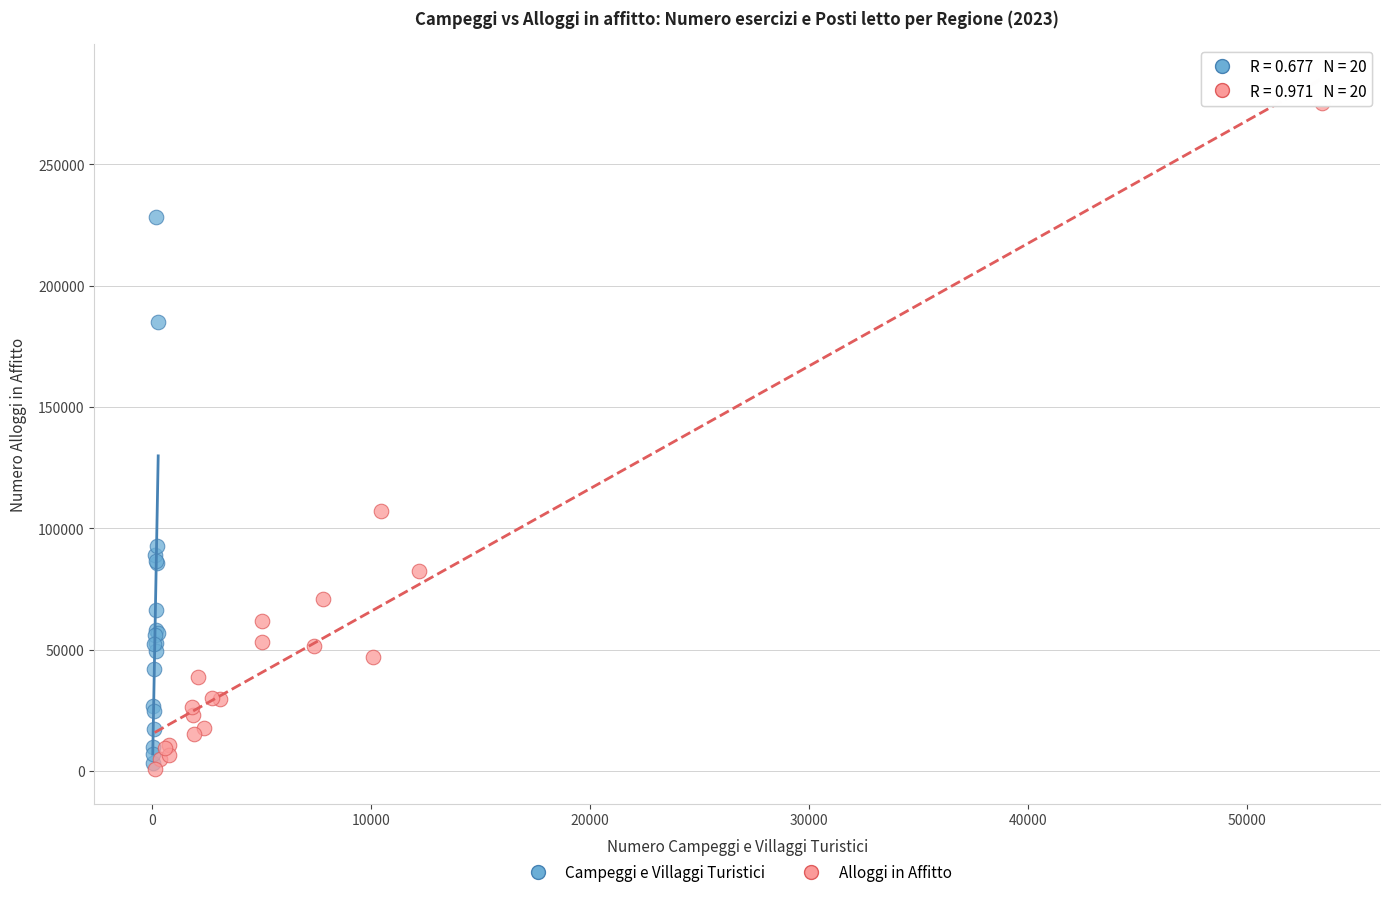

Which series has the widest spread of Y values?

Alloggi in Affitto